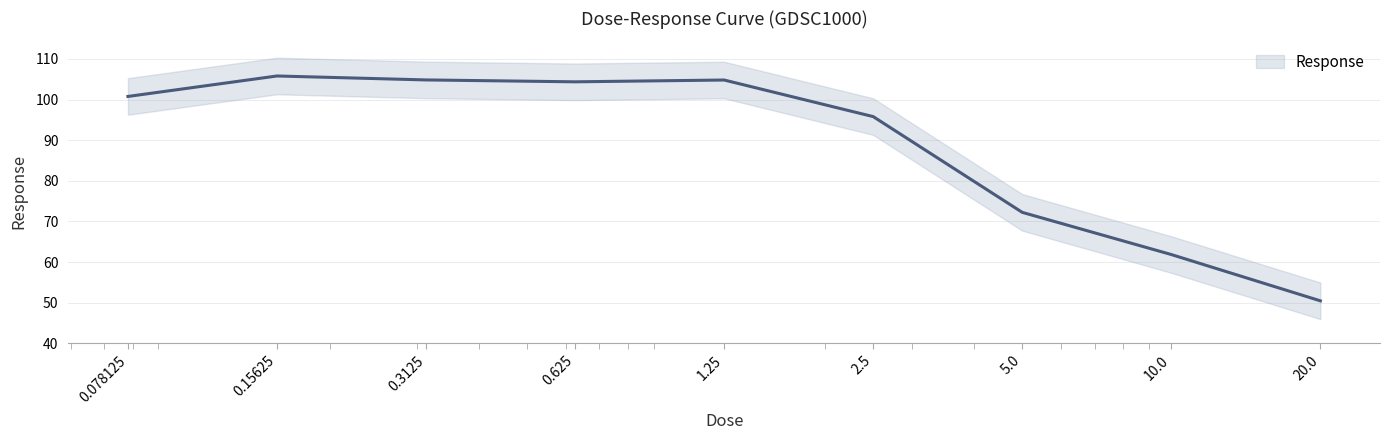

What is the ratio of the value at 0.15625 to the value at 1.25?

1.0